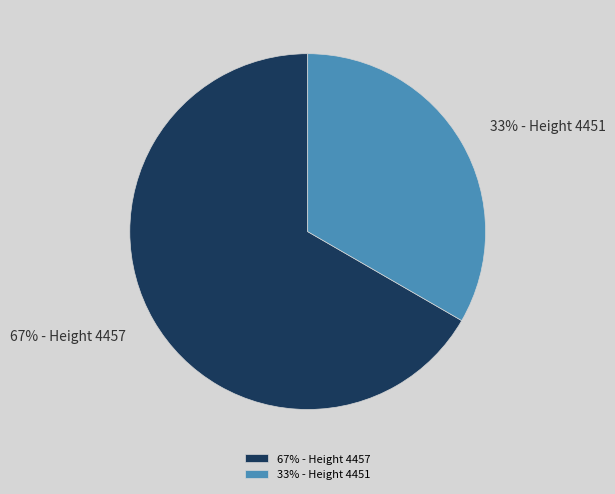

To the nearest percent, what is the average slice percentage?

50%